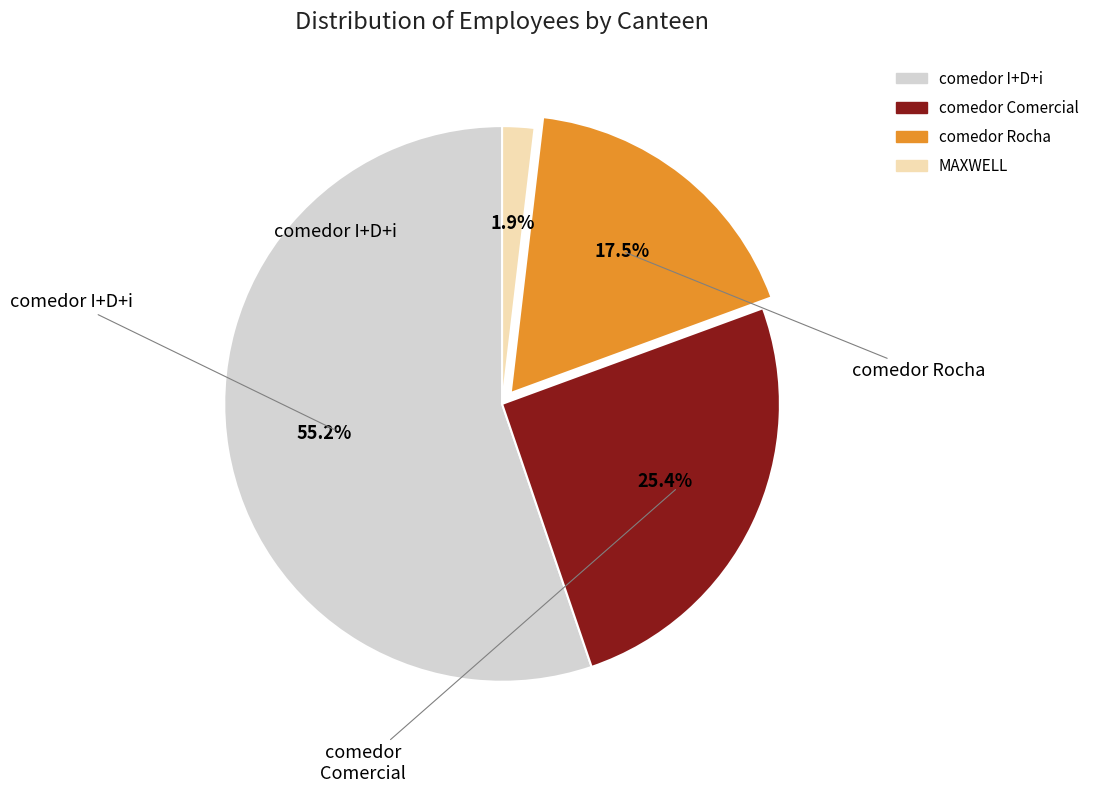

To the nearest percent, what portion does MAXWELL represent?

2%